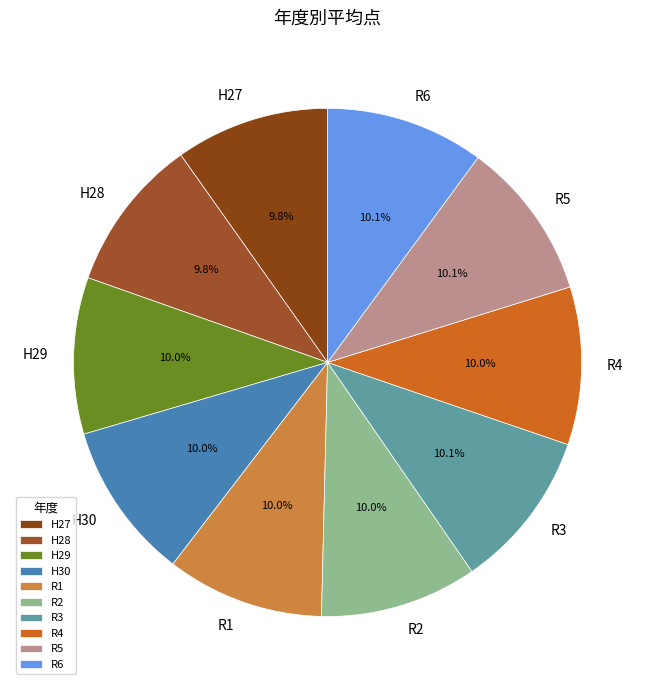

Count the number of slices in the pie.

10